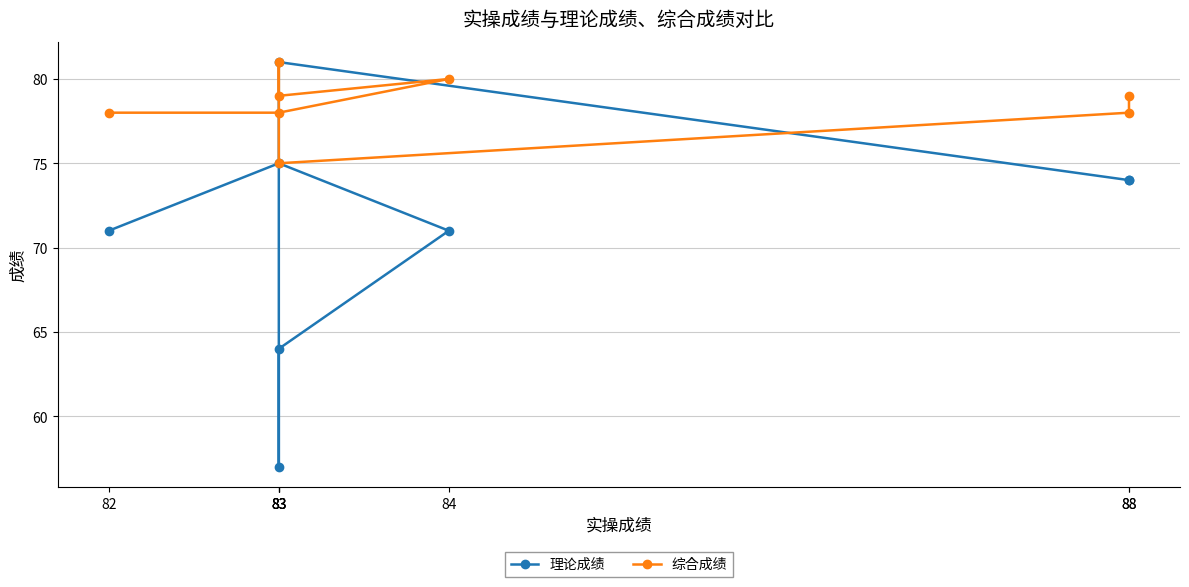

What are all the series names shown in the legend?

理论成绩, 综合成绩